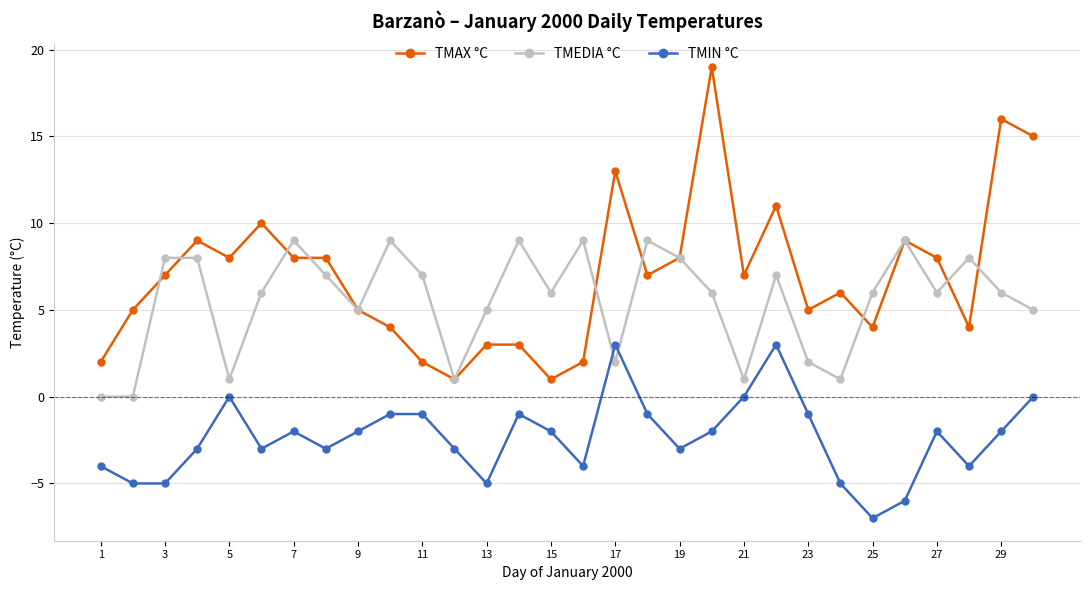

What is the value of the TMEDIA °C point at the 25th from the left?

6